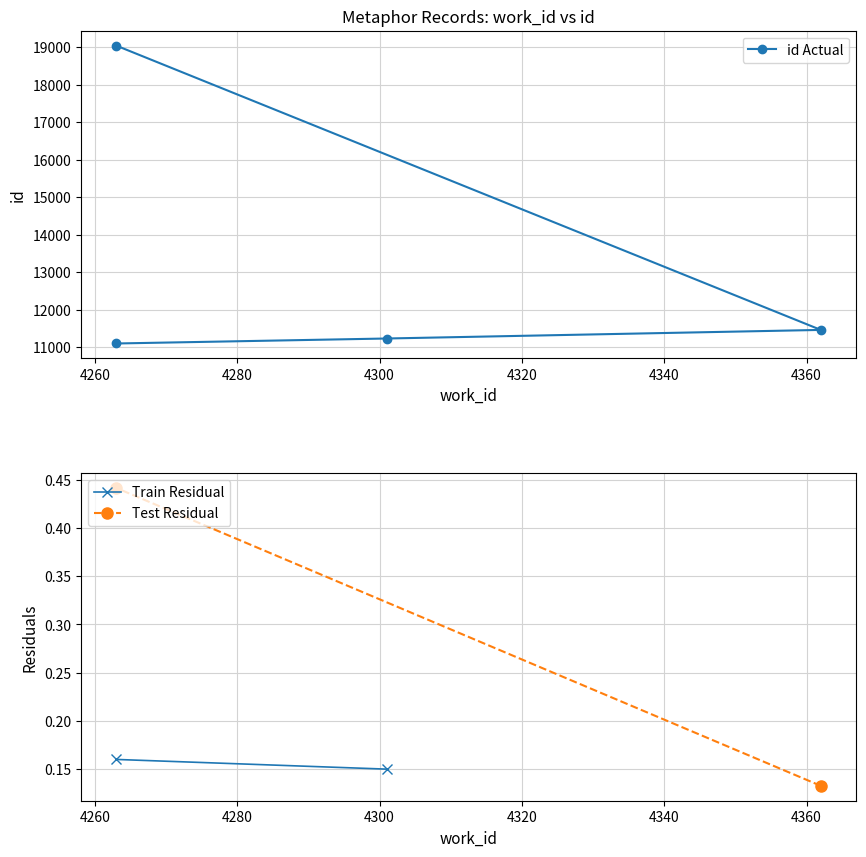

Where is the data nearest to the value 15068?

4362